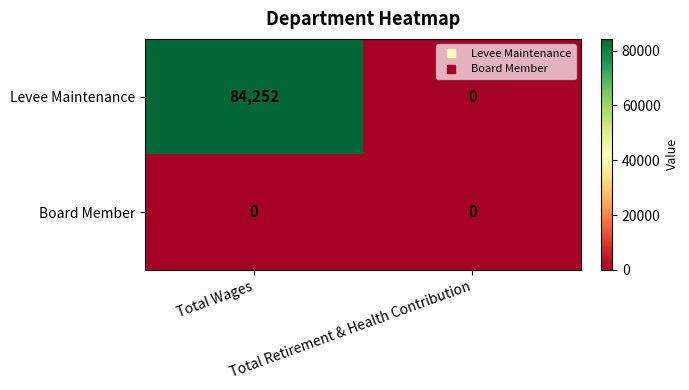

What is the total value across all series at Total Wages?

84252